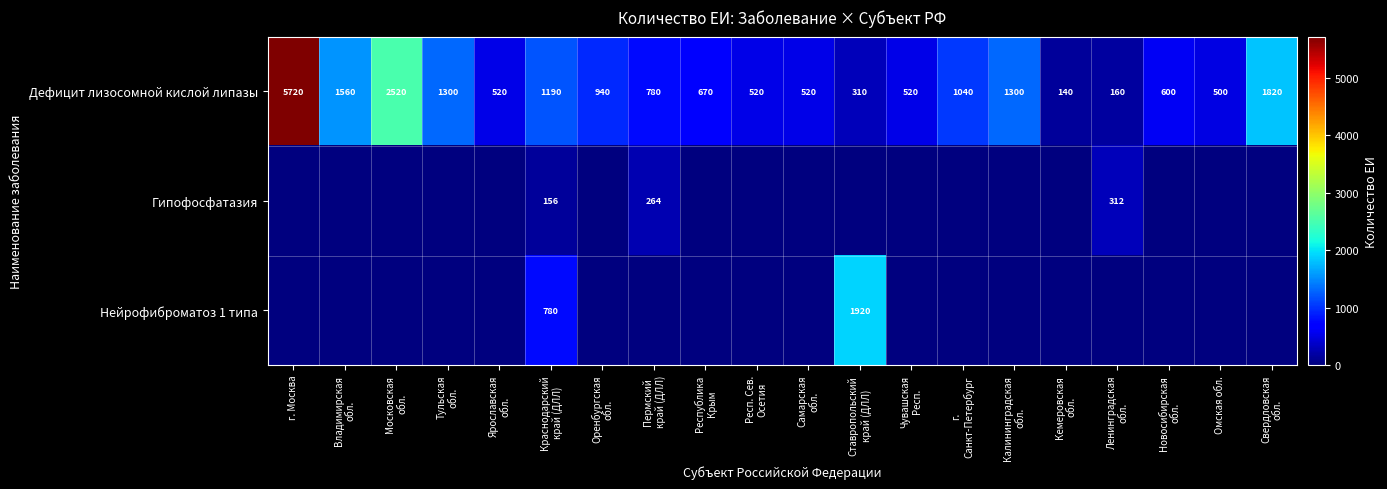

Between Владимирская
обл. and Краснодарский
край (ДЛЛ), which is larger?

Владимирская
обл.